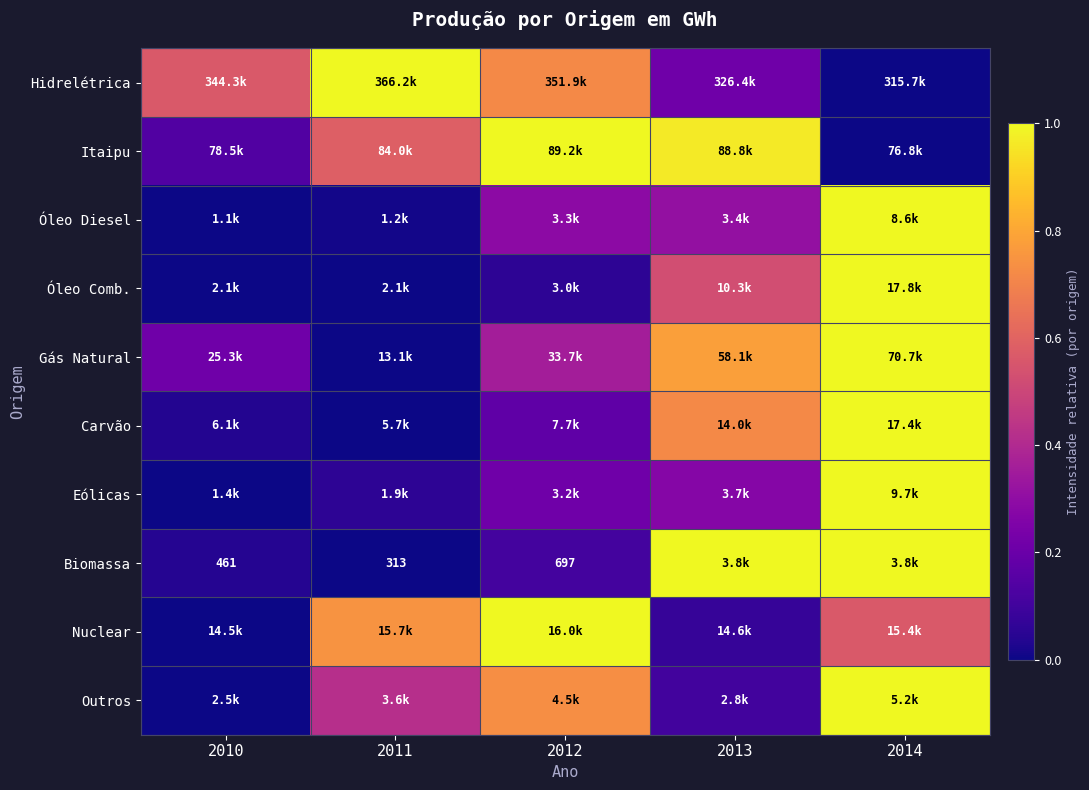

The Nuclear series shows 0.1 at 2013. True or false?

True